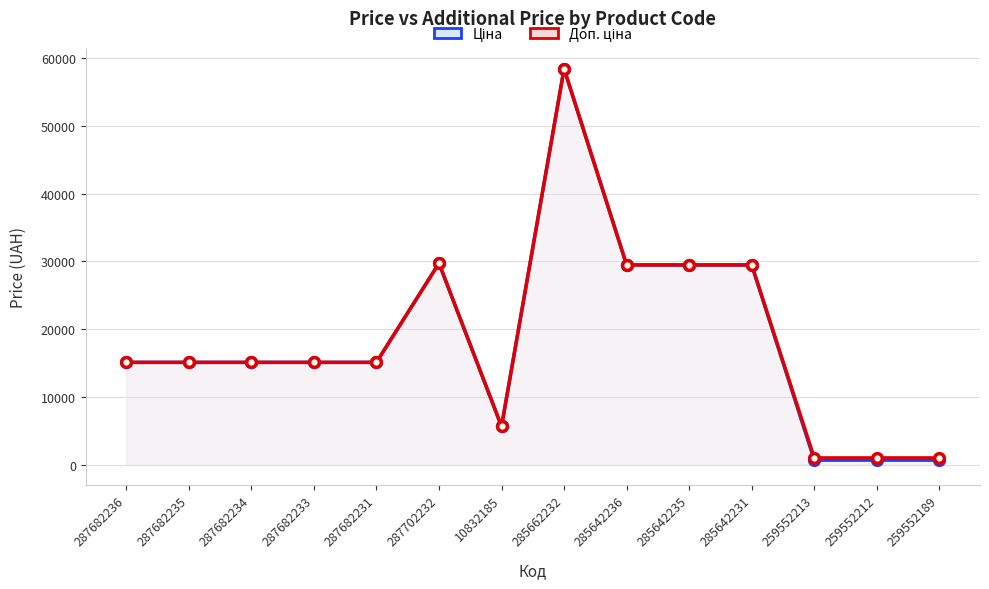

What is the value of the Доп. ціна point at the 6th from the left?

29747.2